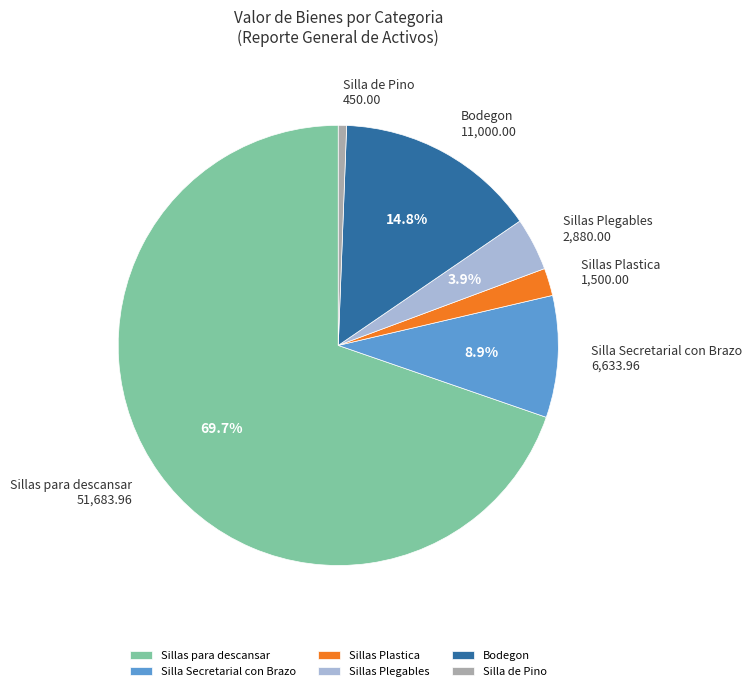

Does any single category account for the majority?

Yes